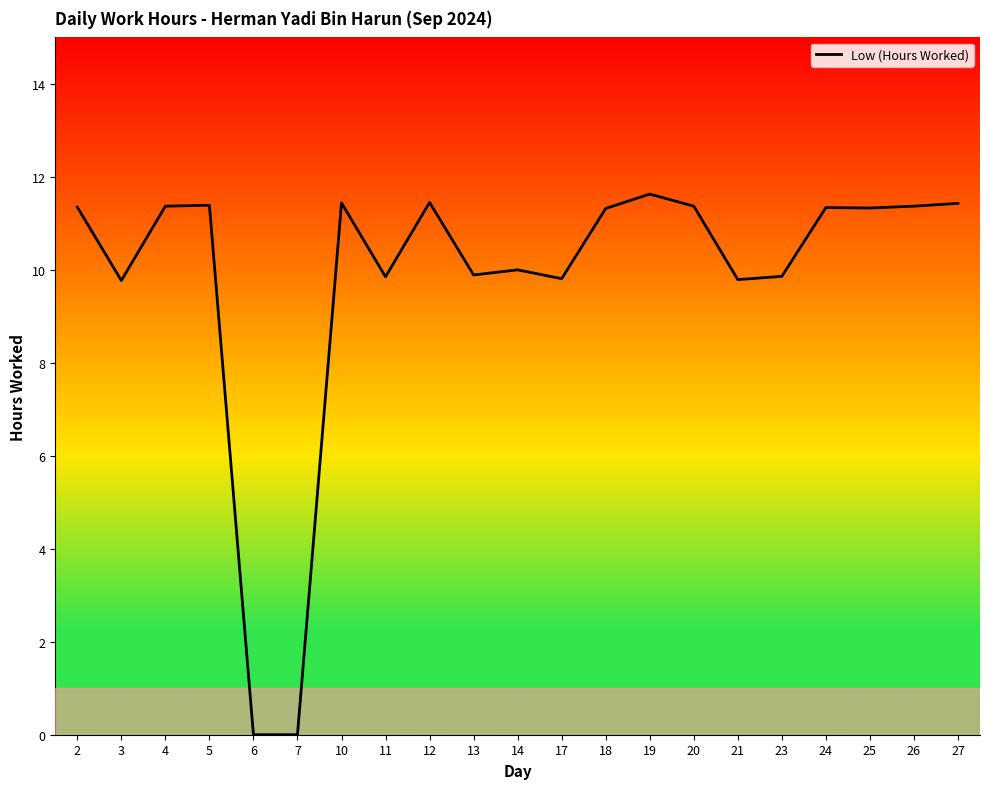

Is it true that the value at 3 is 9.8?

True